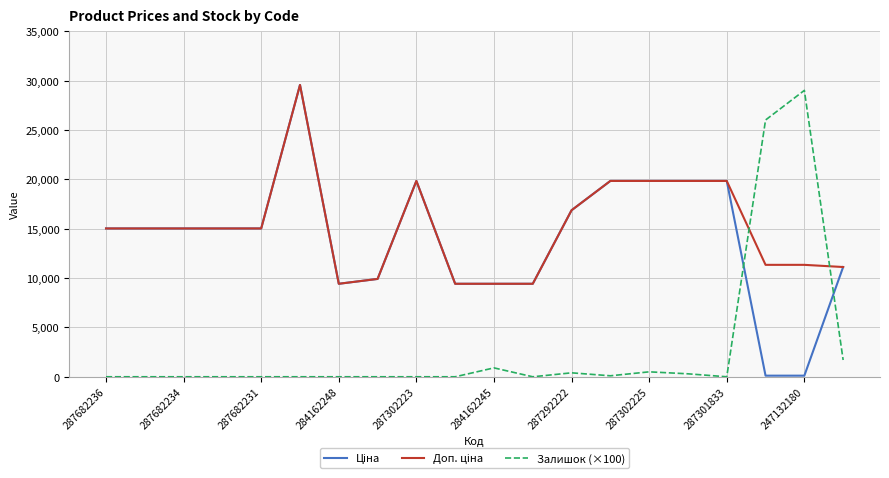

What is the highest value of the Залишок (×100) series?

29000.0